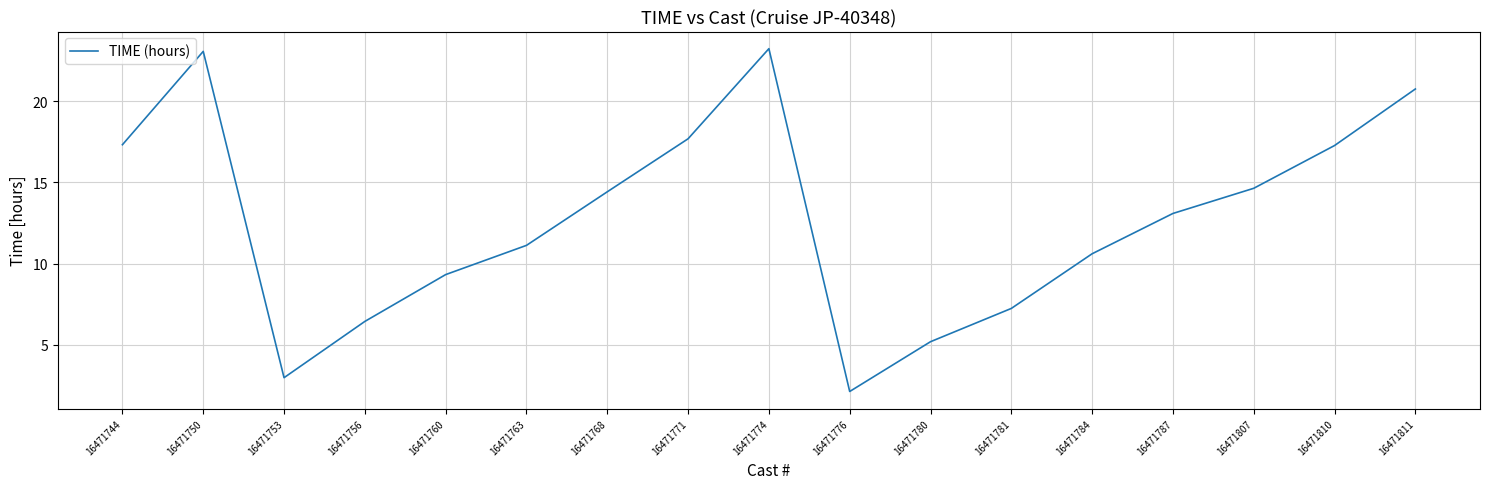

True or false: there are more than 1 points higher than both neighbors.

True